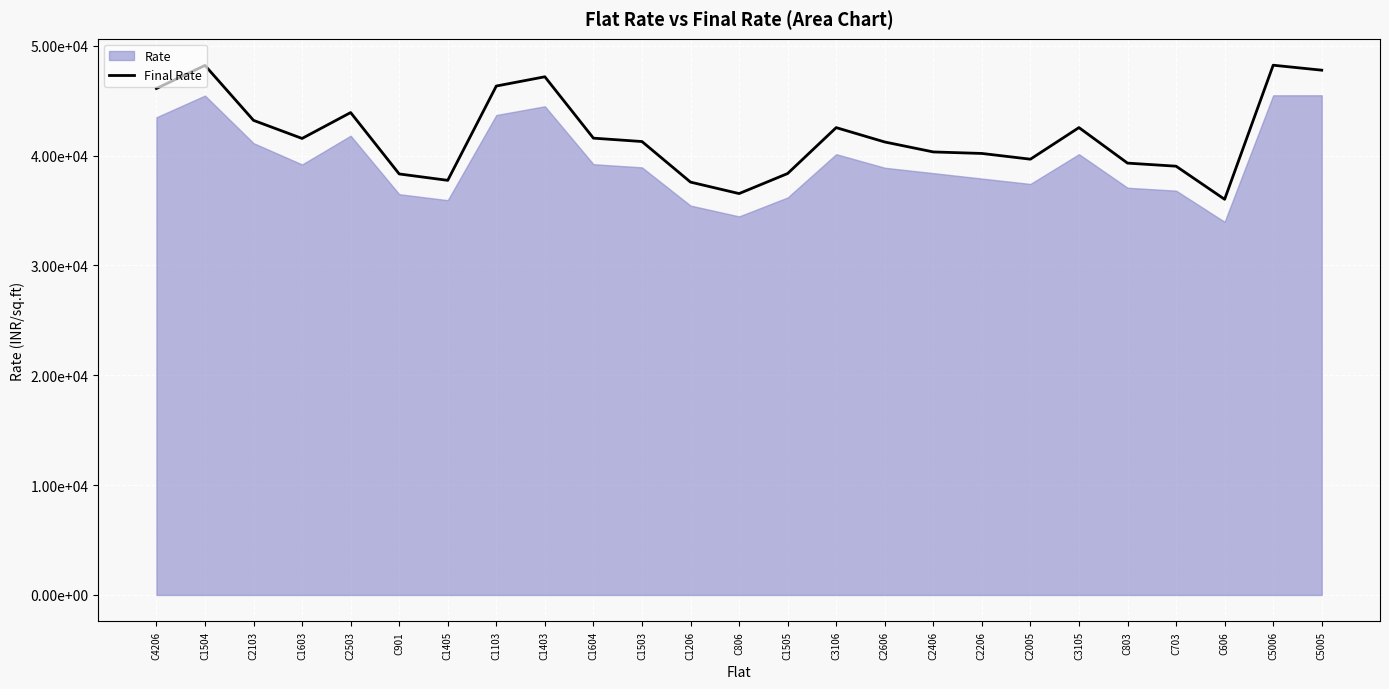

What is the sum of all values?

1044980.2